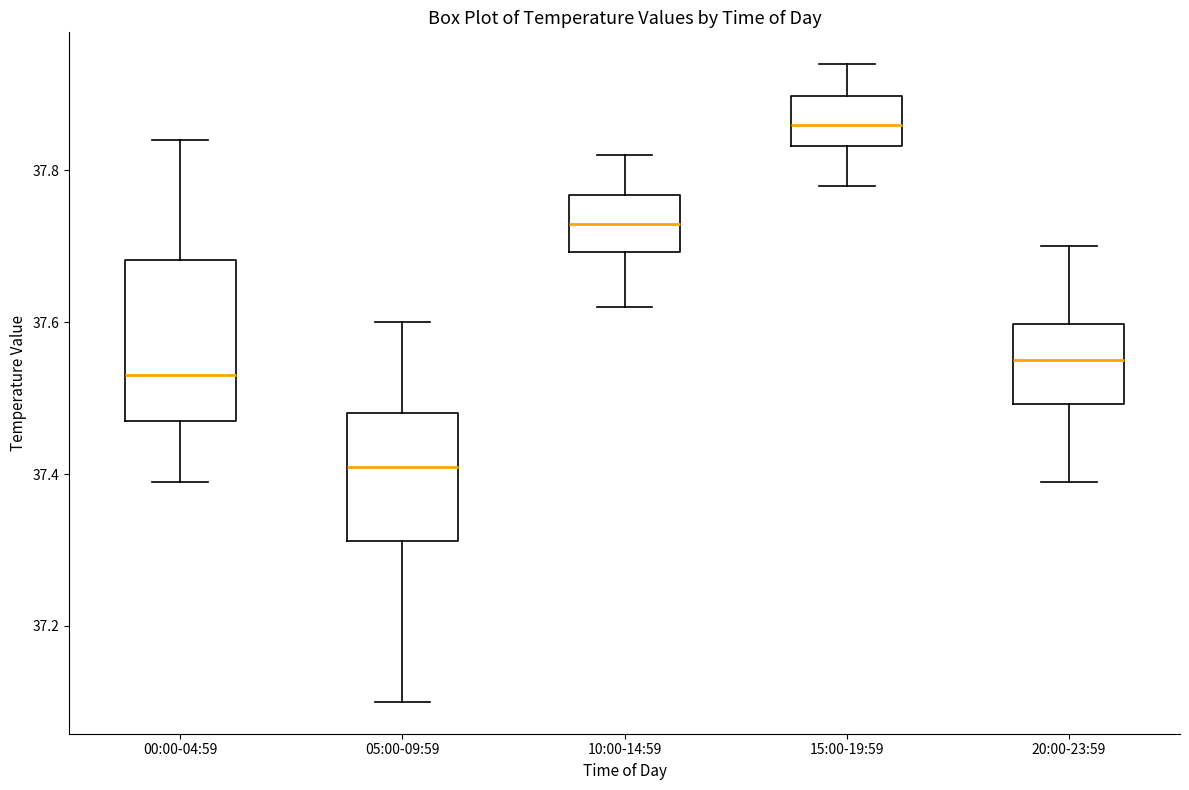

Where does the lower whisker of the box for 20:00-23:59 end on the y-axis? The values are not printed on the chart, so give them approximately, as read against the axis.

37.40